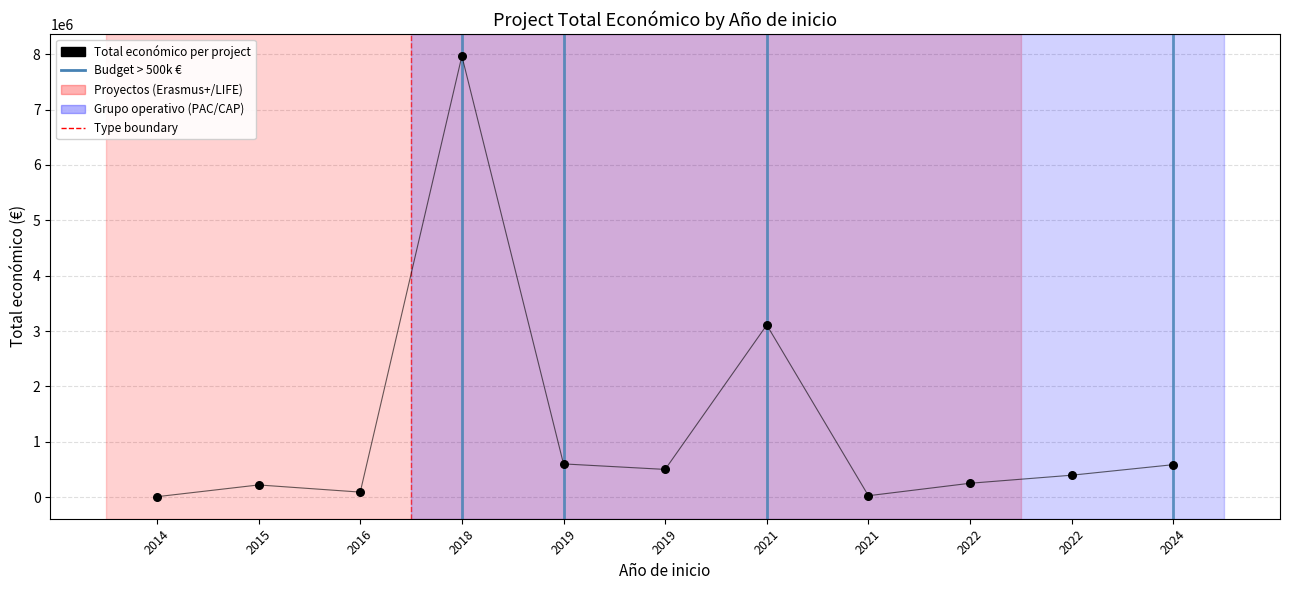

What is the average Y value?

1249841